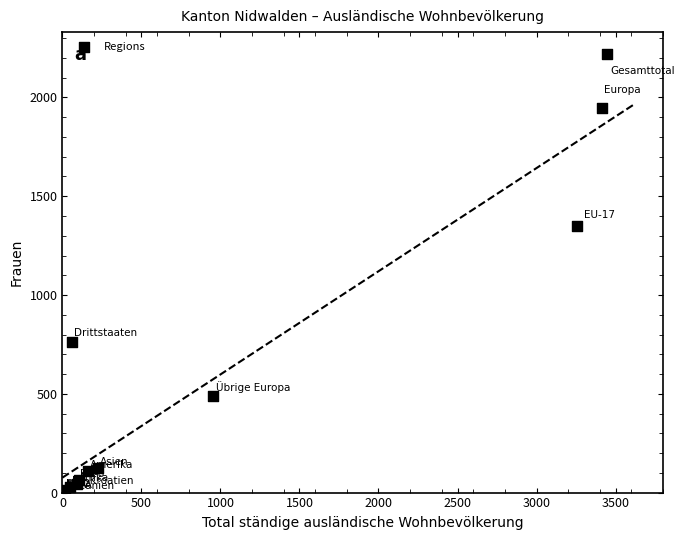

What Y value in the scatter plot is closest to 1111?

1348